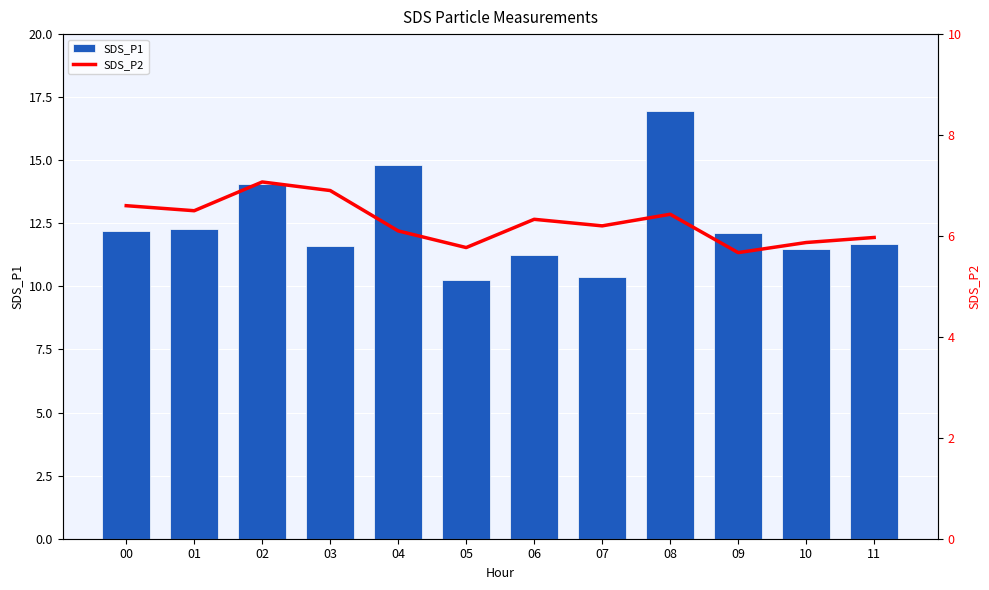

The SDS_P2 series shows 7.1 at 02. True or false?

True